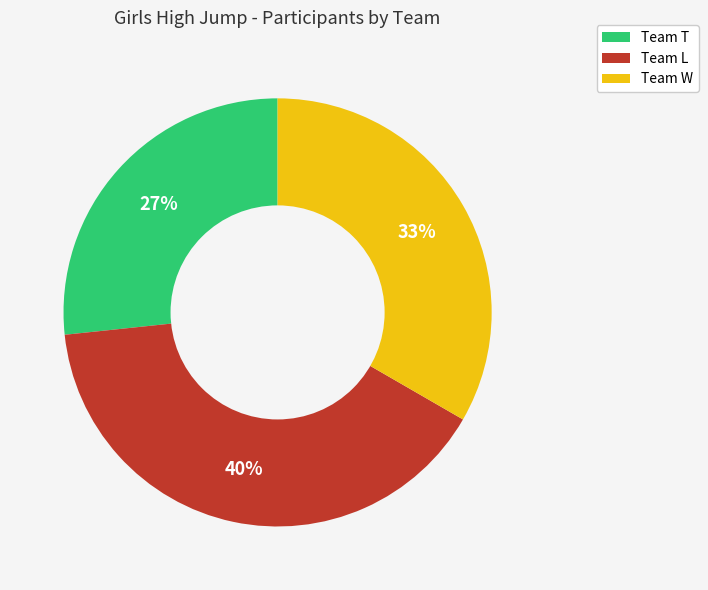

Is there any slice that represents more than half of the pie?

No